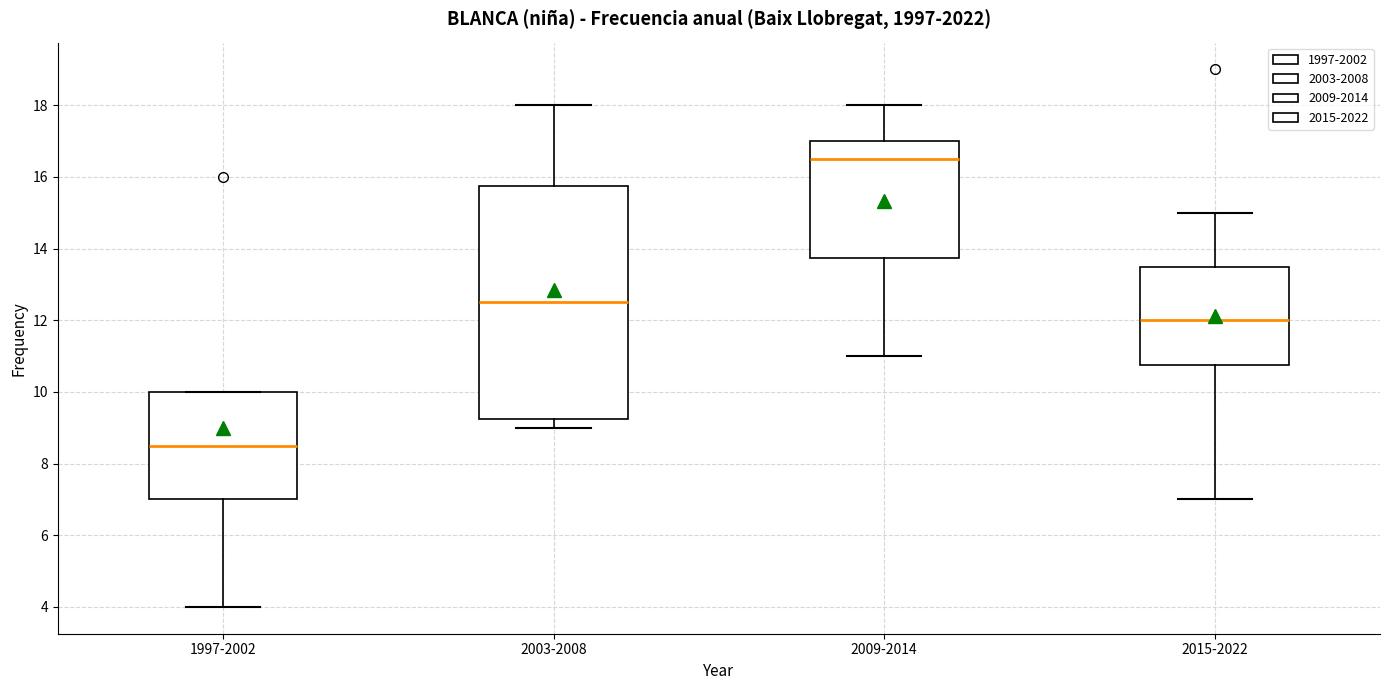

Which box has the lowest median line?

1997-2002